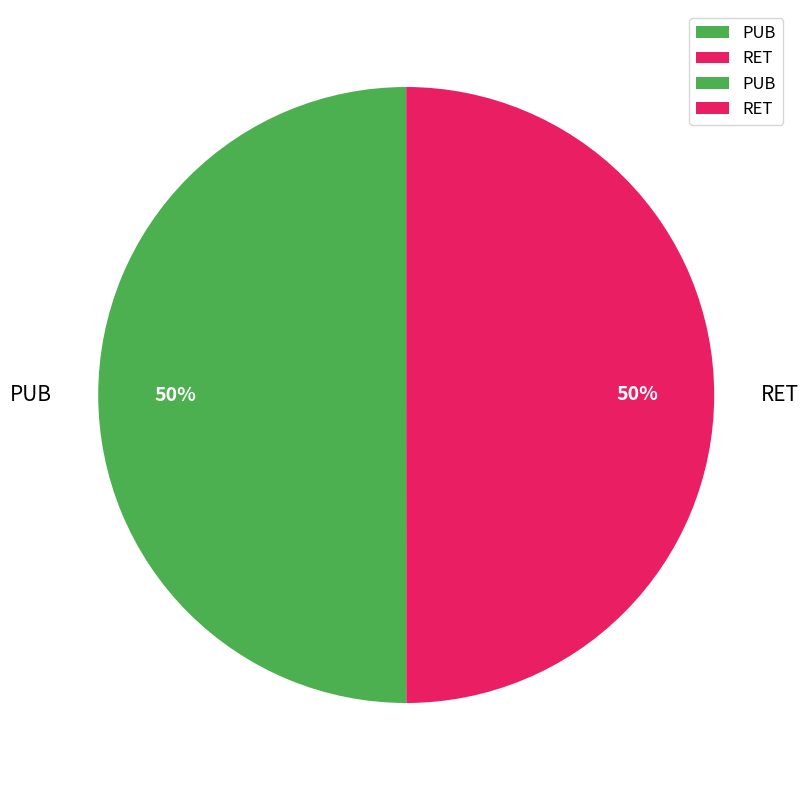

What percentage is the RET slice, to the nearest percent?

50%